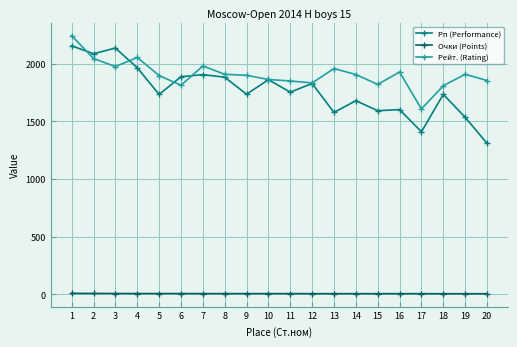

How many data points in Очки (Points) are less than 6?

9